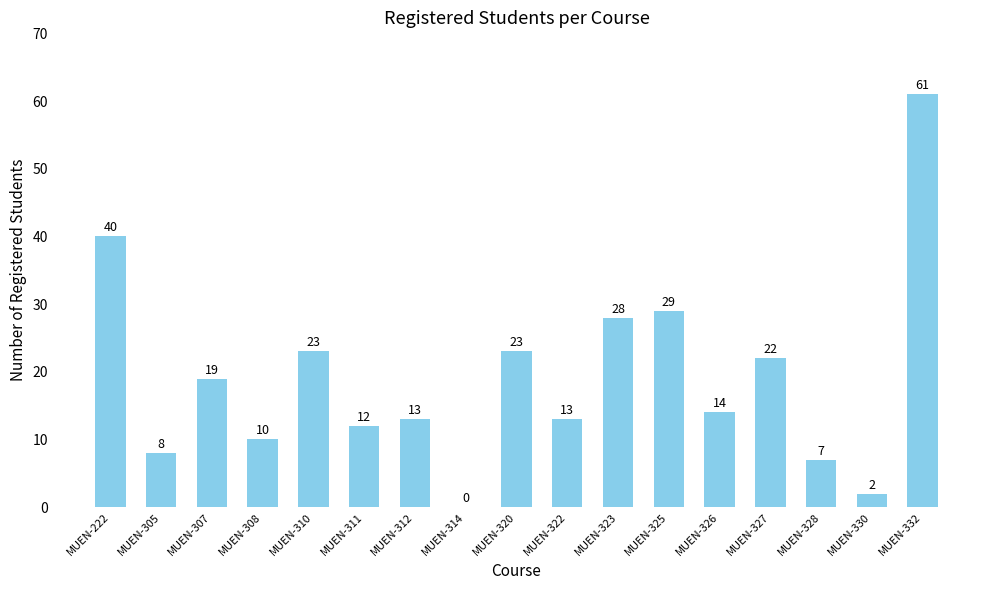

Reading left to right, transcribe all the data shown in this chart.

MUEN-222=40	MUEN-305=8	MUEN-307=19	MUEN-308=10	MUEN-310=23	MUEN-311=12	MUEN-312=13	MUEN-314=0	MUEN-320=23	MUEN-322=13	MUEN-323=28	MUEN-325=29	MUEN-326=14	MUEN-327=22	MUEN-328=7	MUEN-330=2	MUEN-332=61